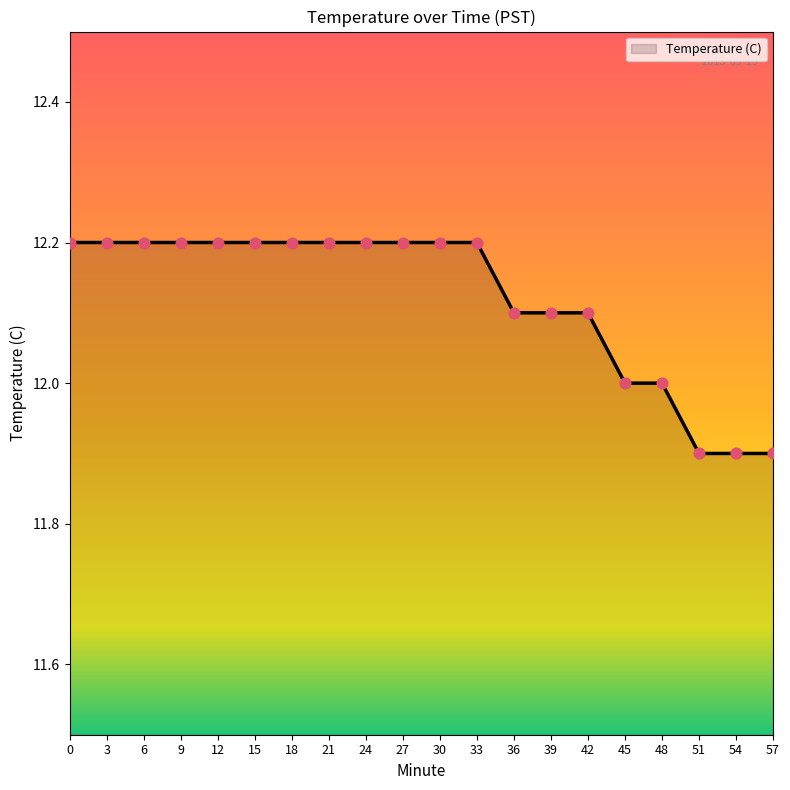

Which has a higher value, 12 or 39?

12